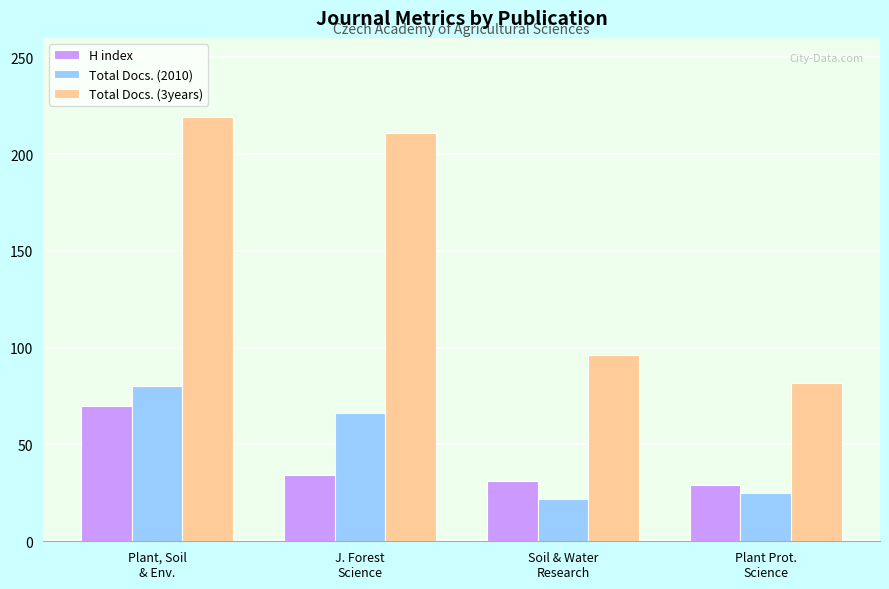

Rank the series by their maximum value, from lowest to highest.

H index, Total Docs. (2010), Total Docs. (3years)